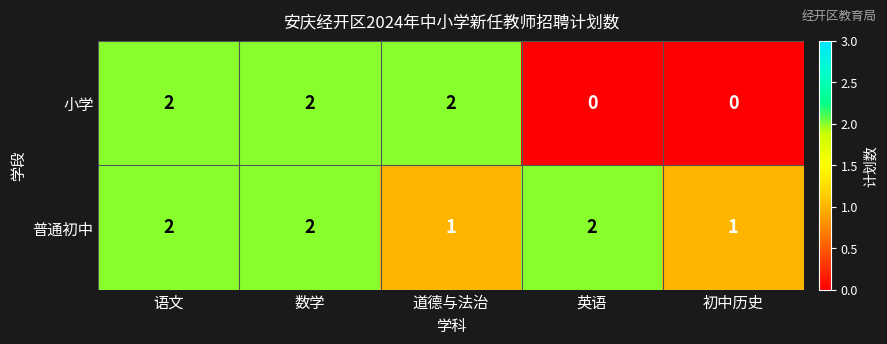

Is it true that 普通初中 equals 0 at 道德与法治?

False